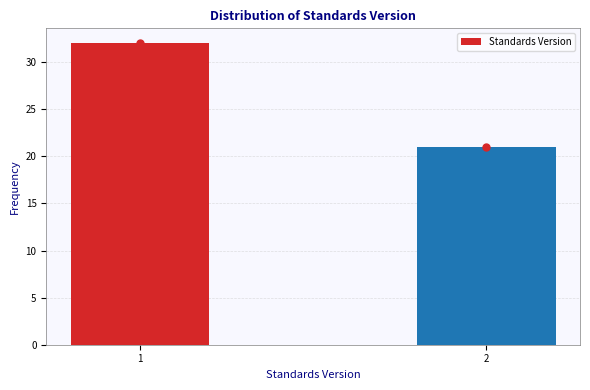

Reading left to right, transcribe all the data shown in this chart.

1=32	2=21